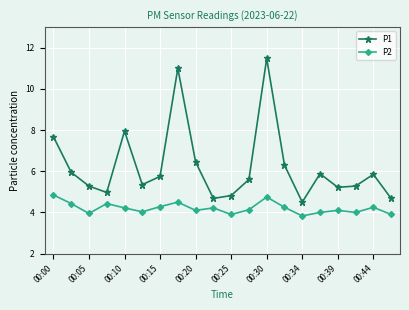

Does the chart have visible grid lines?

Yes